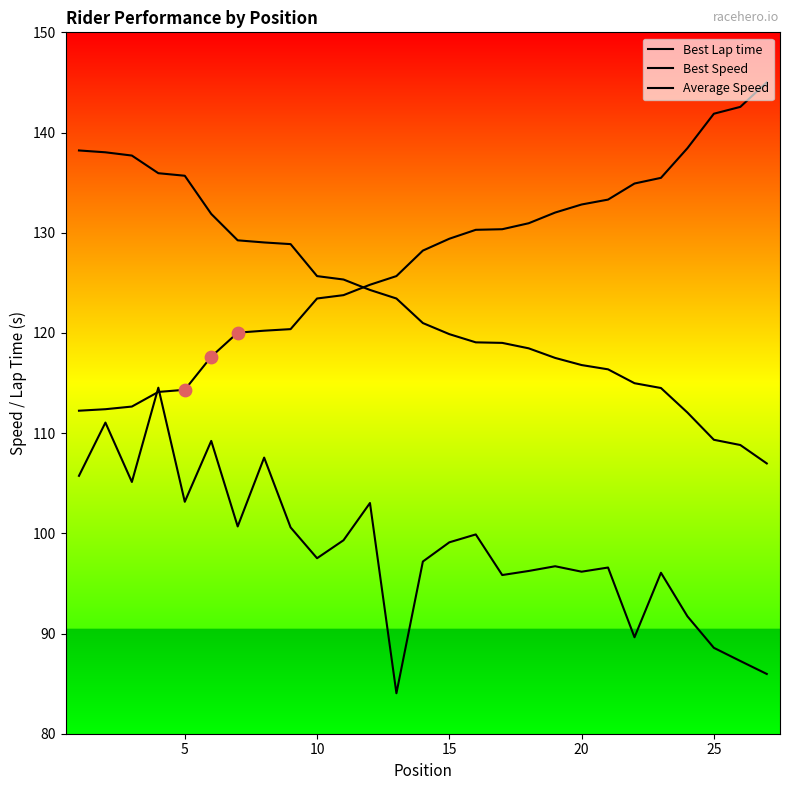

Which series has the largest total across all categories?

Best Lap time